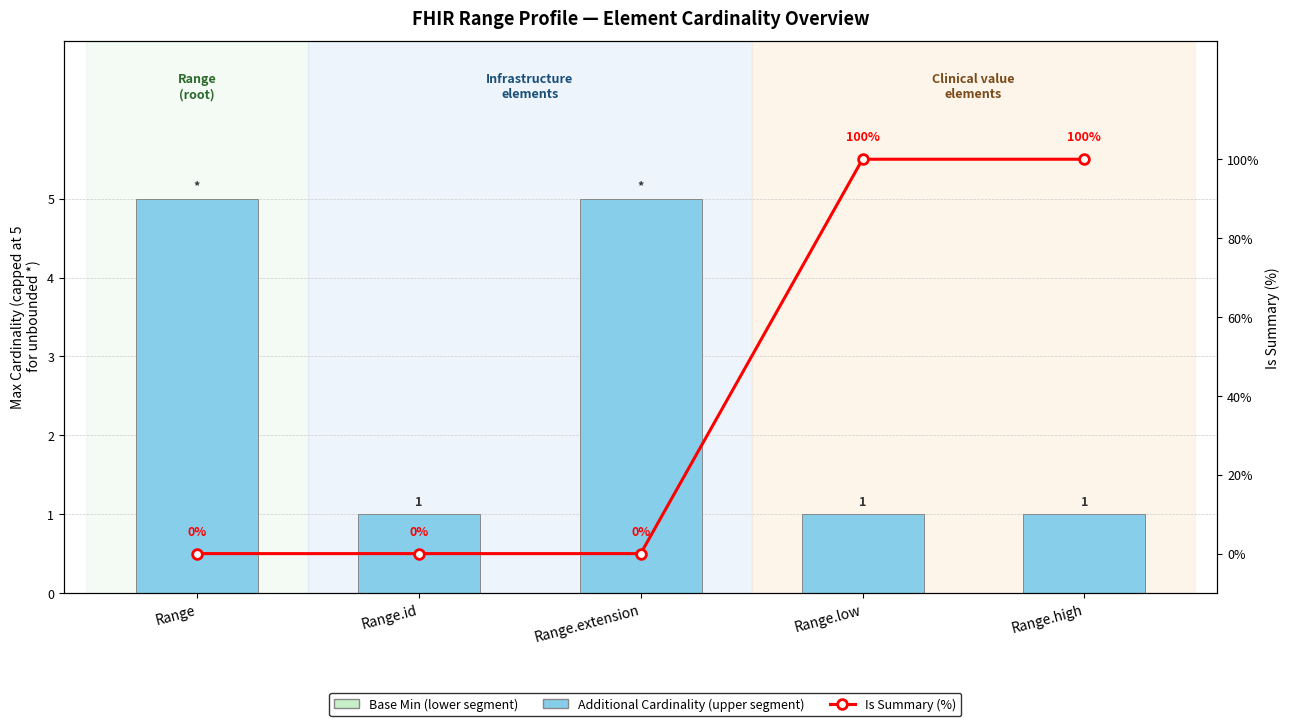

At Range, list the series in order from largest to smallest.

Additional Cardinality (upper segment), Base Min (lower segment), Is Summary (%)